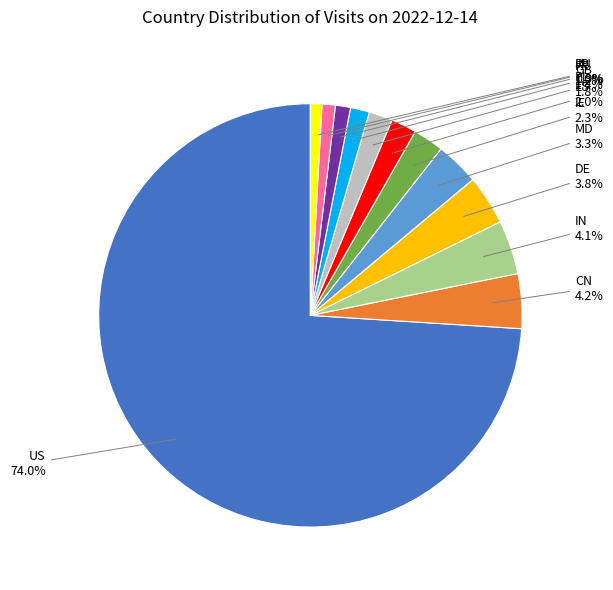

Is US the majority of the pie?

Yes